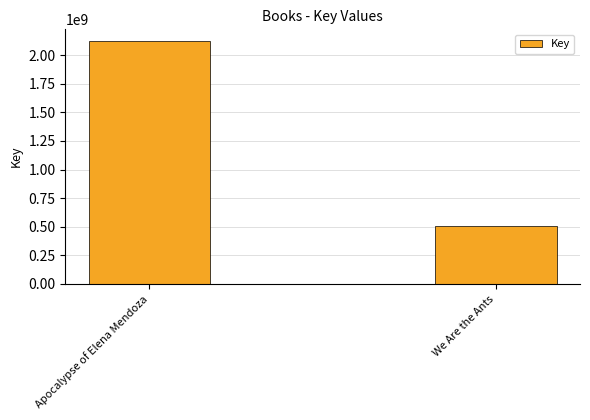

Which label corresponds to the largest value in the chart?

Apocalypse of Elena Mendoza